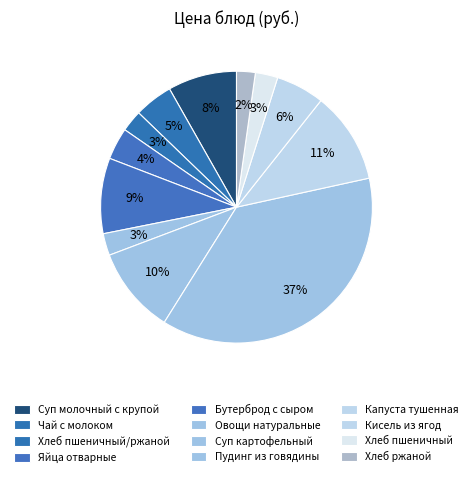

How many segments does this pie chart have?

12